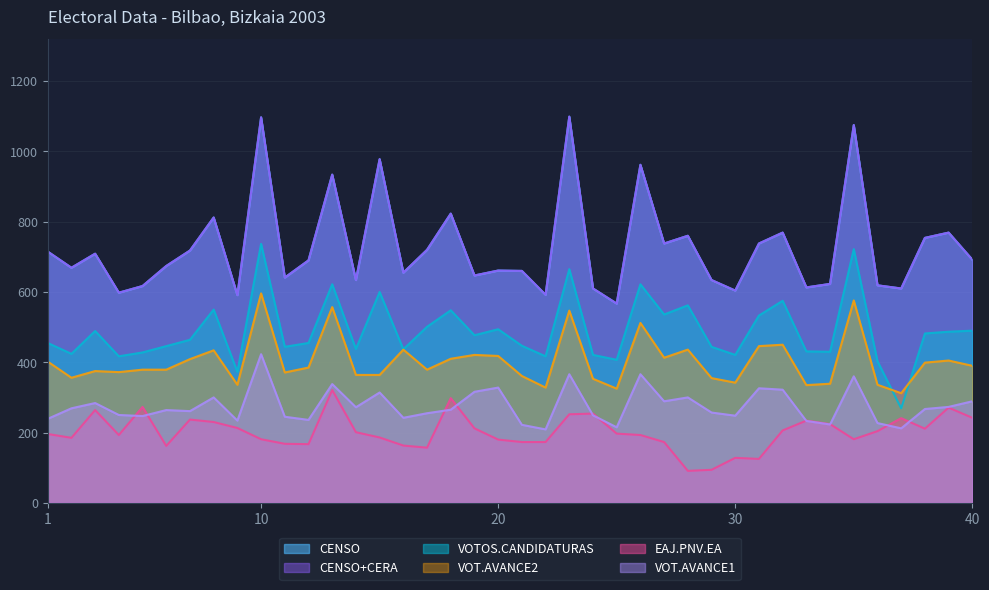

What is the sum of all EAJ.PNV.EA values?

8054